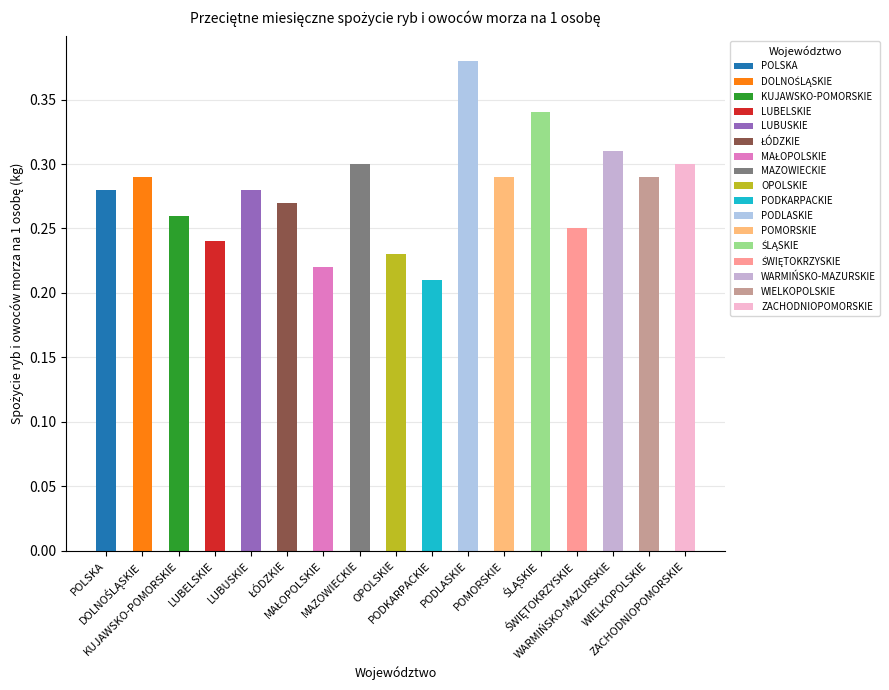

What position from the right is ŁÓDZKIE?

12